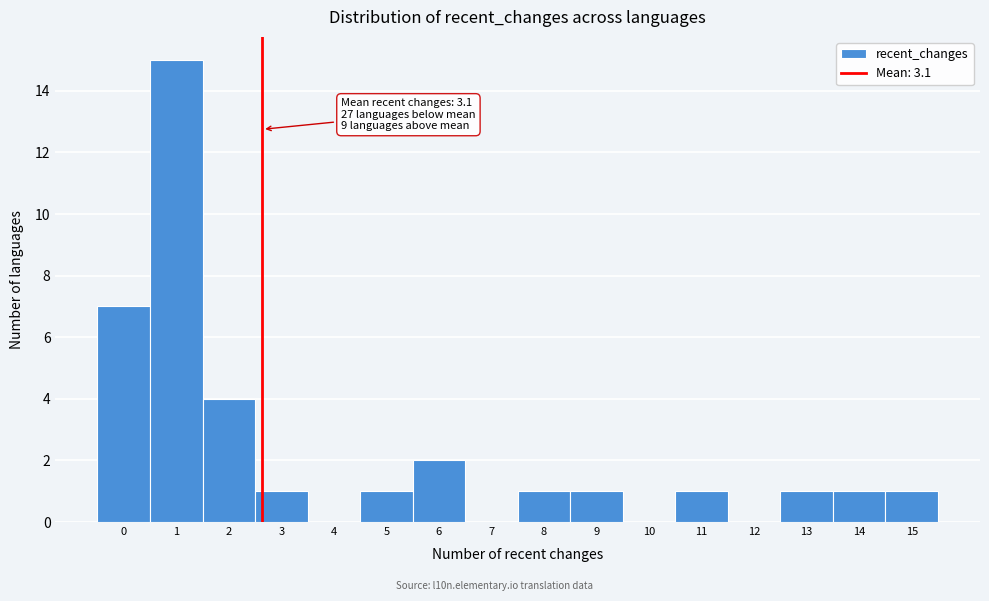

Reading right to left, extract all data points from this chart.

15=1	14=1	13=1	12=0	11=1	10=0	9=1	8=1	7=0	6=2	5=1	4=0	3=1	2=4	1=15	0=7